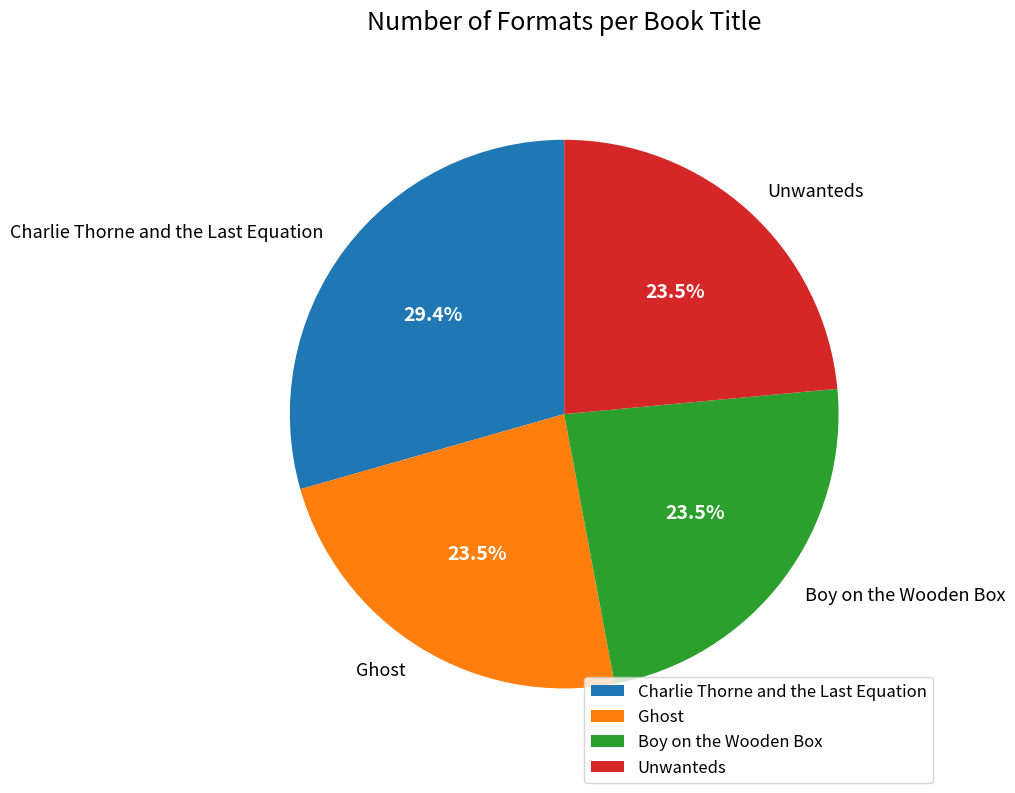

Which category has the biggest portion of the pie?

Charlie Thorne and the Last Equation